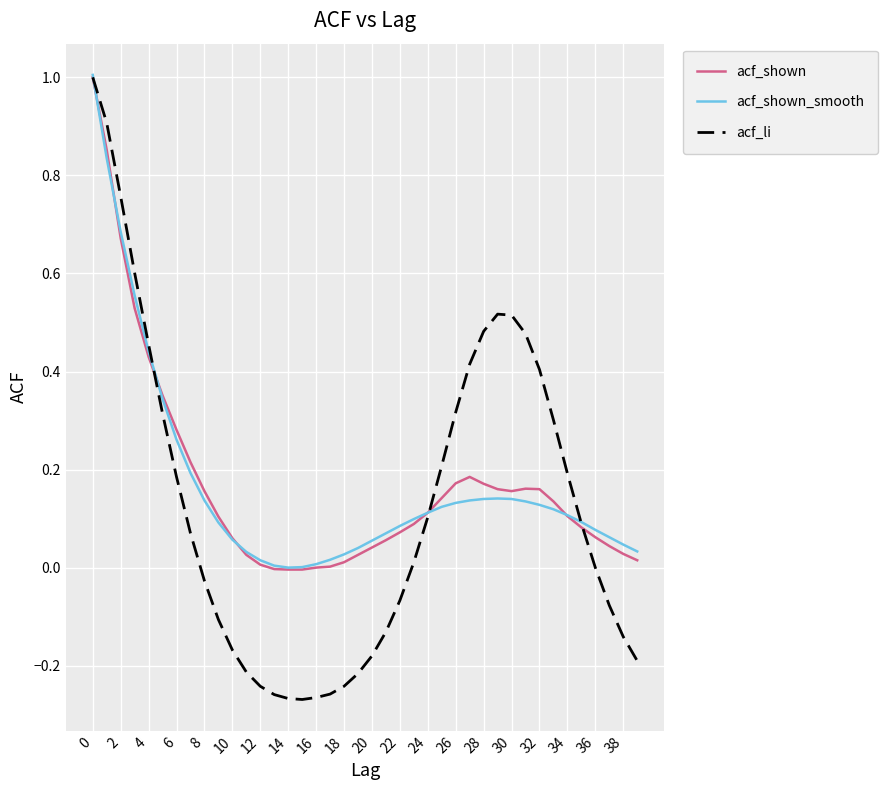

What is the greatest value displayed?

1.0